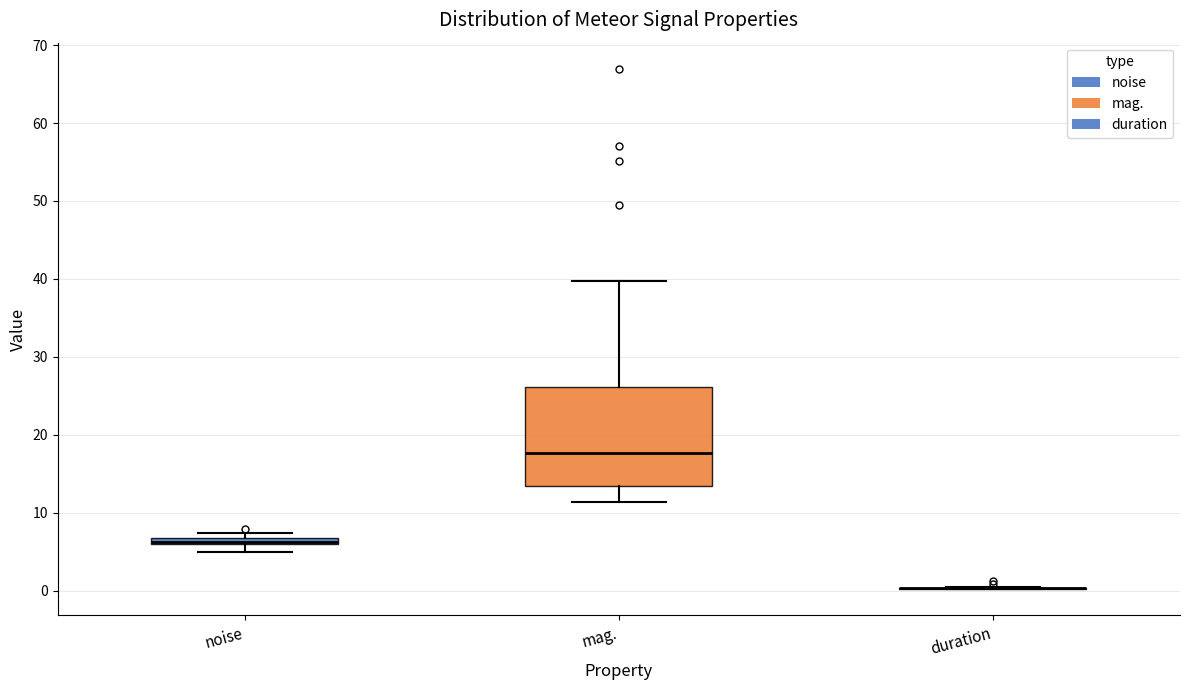

Which box is the tallest, from its lower edge to its upper edge?

mag.